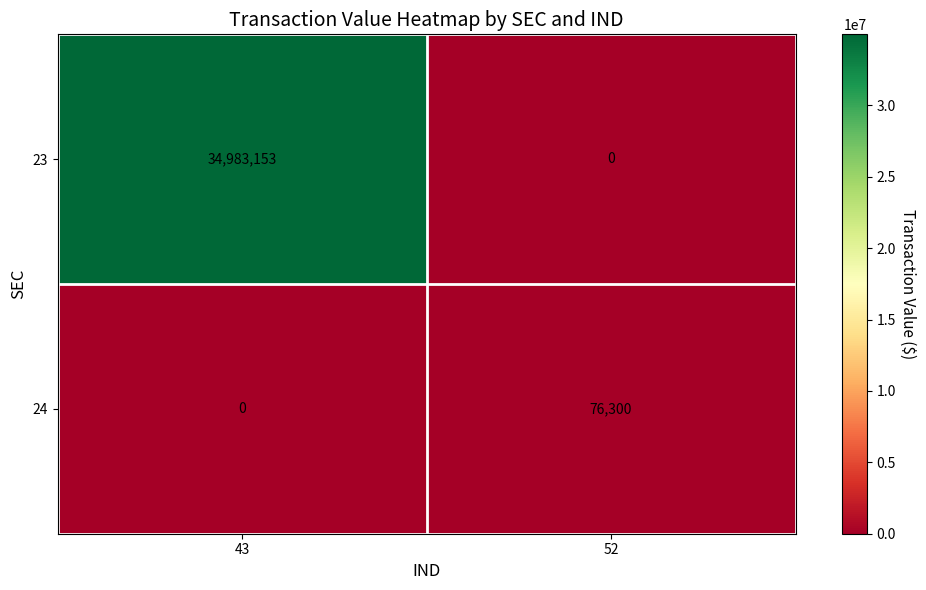

At which label is 23 closest to 17491576?

52